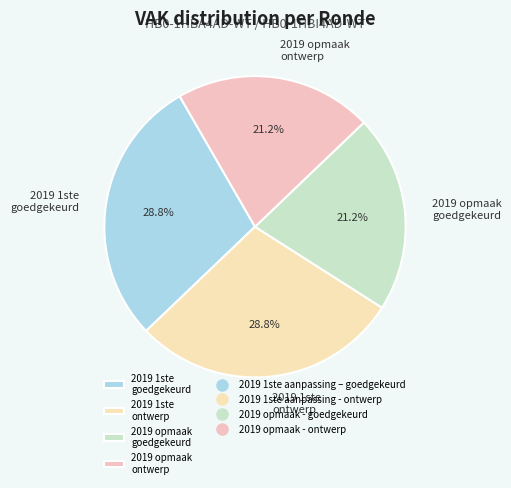

To the nearest percent, what is the average slice percentage?

25%